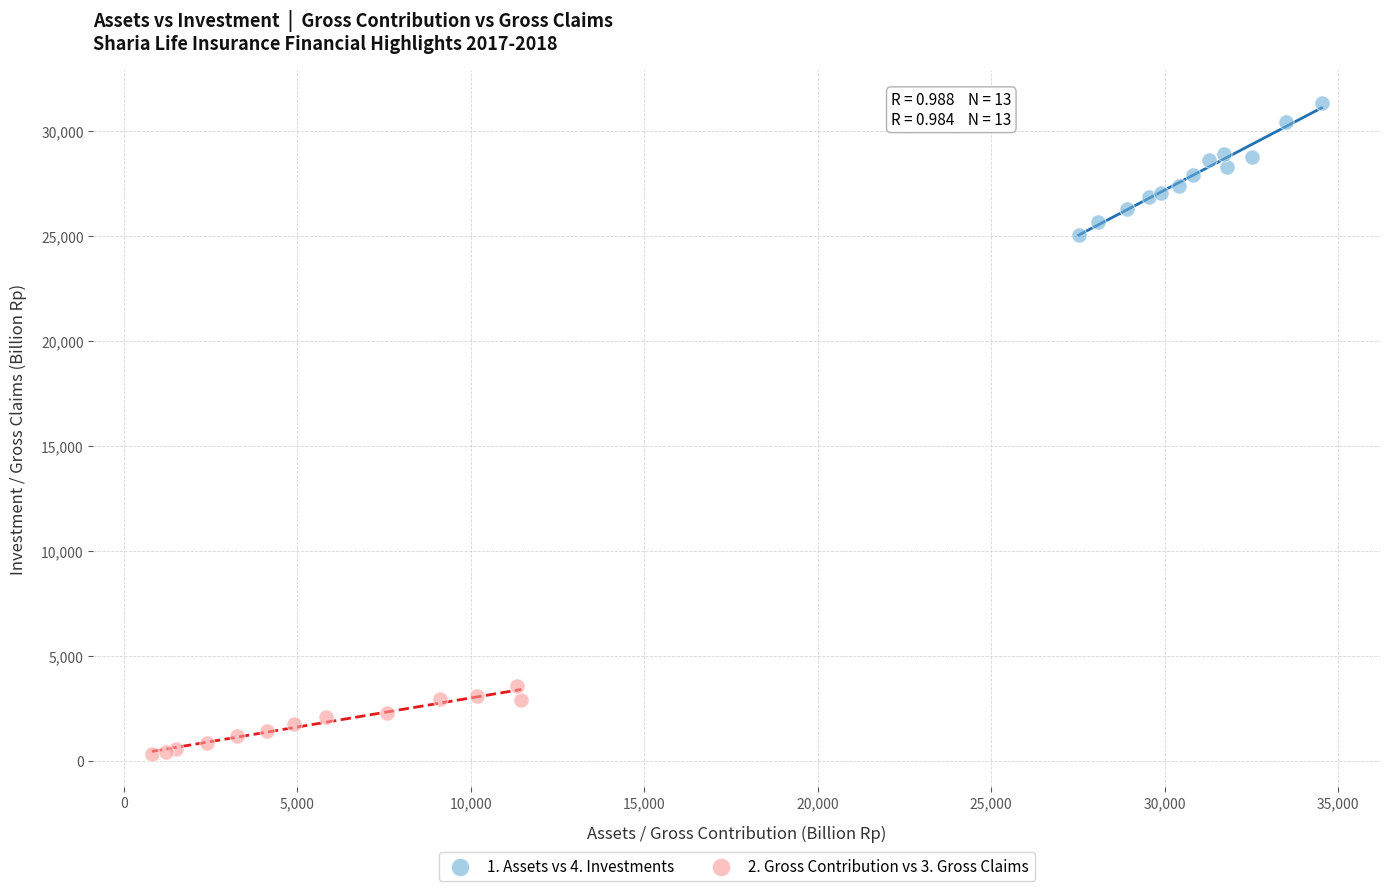

What are all the series names shown in the legend?

1. Assets vs 4. Investments, 2. Gross Contribution vs 3. Gross Claims